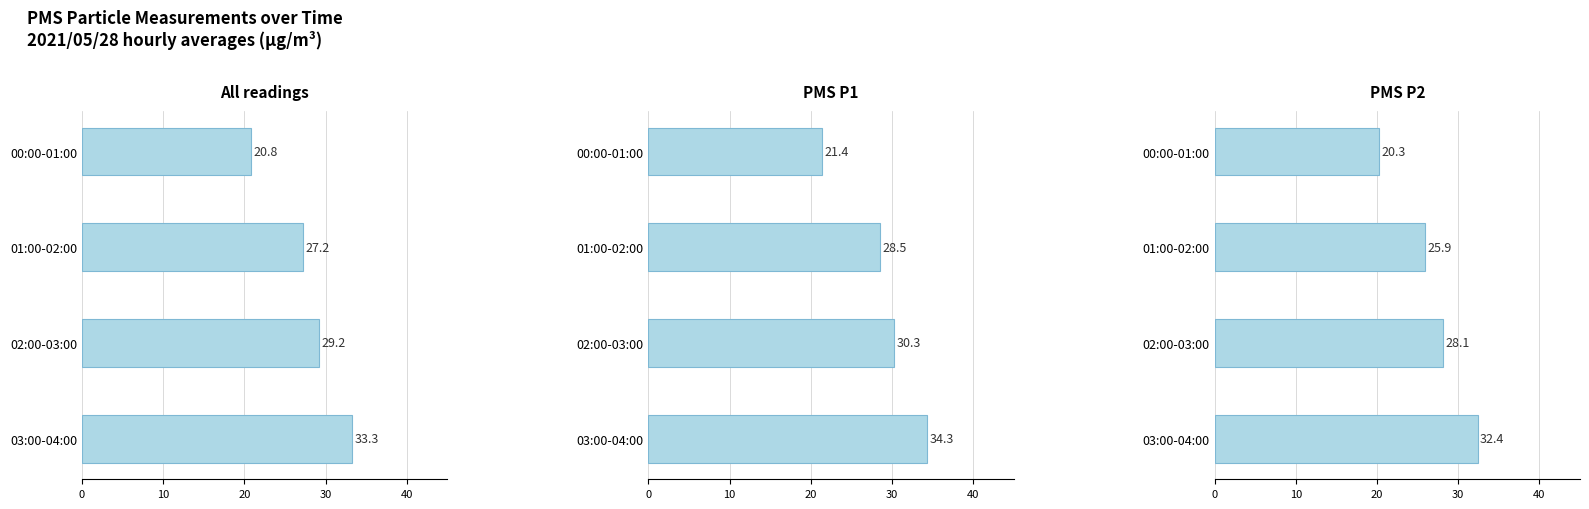

Is it true that PMS P1 equals 51.9 at 02:00-03:00?

False